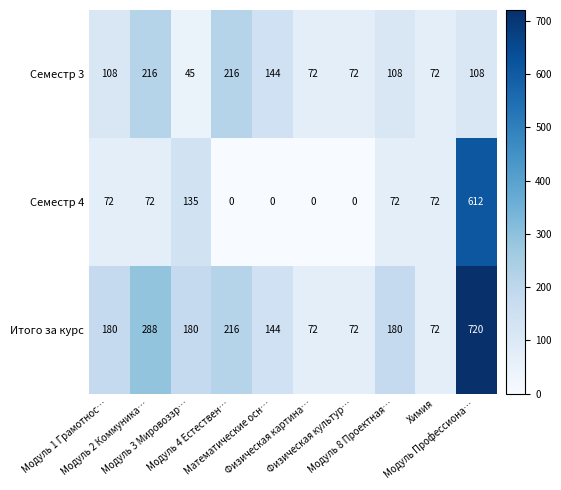

How many Семестр 4 values are between 0 and 72?

8